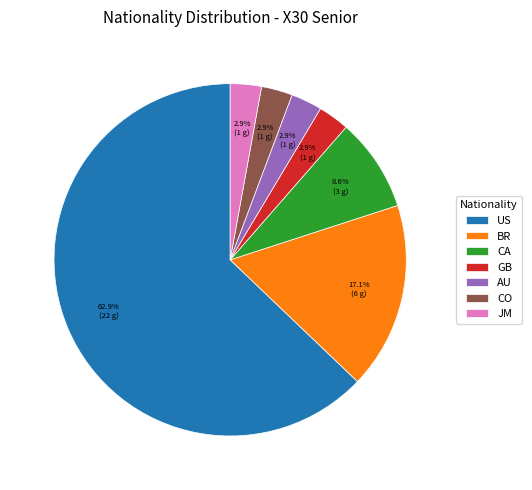

To the nearest percent, what is the combined percentage of GB and AU?

6%